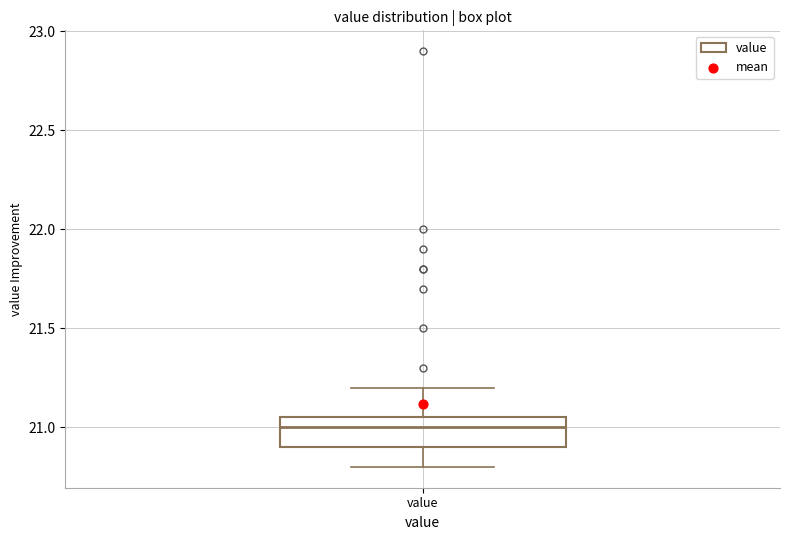

Read this box plot against the y-axis: the position of the median line, the range covered by the box, and the ends of both whiskers. The values are not printed on the chart, so give them approximately, as read against the axis.

median 21.00, box 20.90 to 21.05, whiskers 20.80 to 21.20